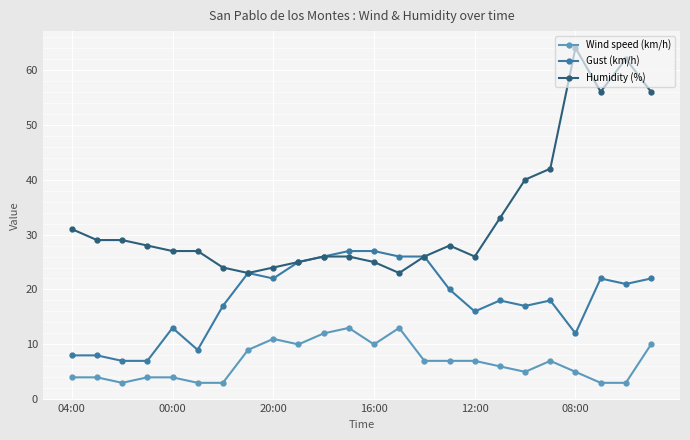

True or false: Humidity (%) has more than 2 interior local peaks.

True